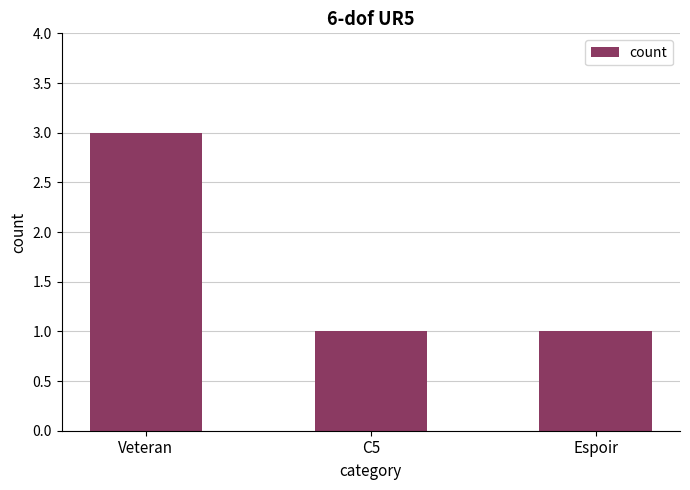

What is the greatest value displayed?

3